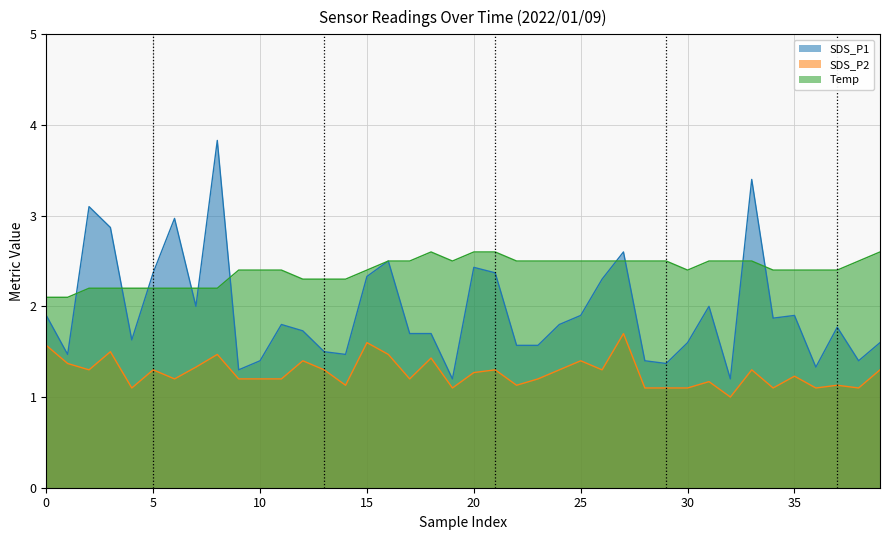

True or false: Temp and SDS_P2 cross at least once.

False